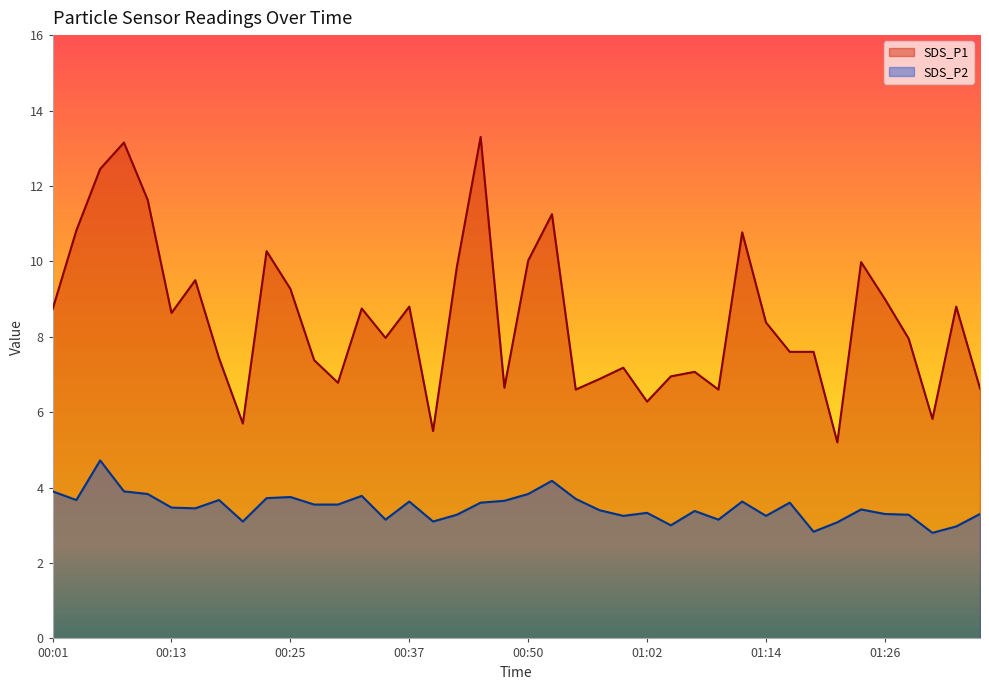

Where does the SDS_P1 series first go above 8?

00:01